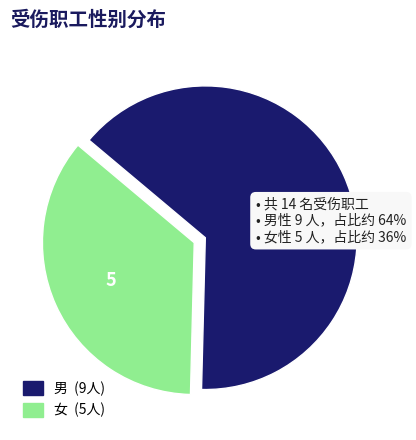

What is the ratio of the value at 女 to the value at 男?

0.6